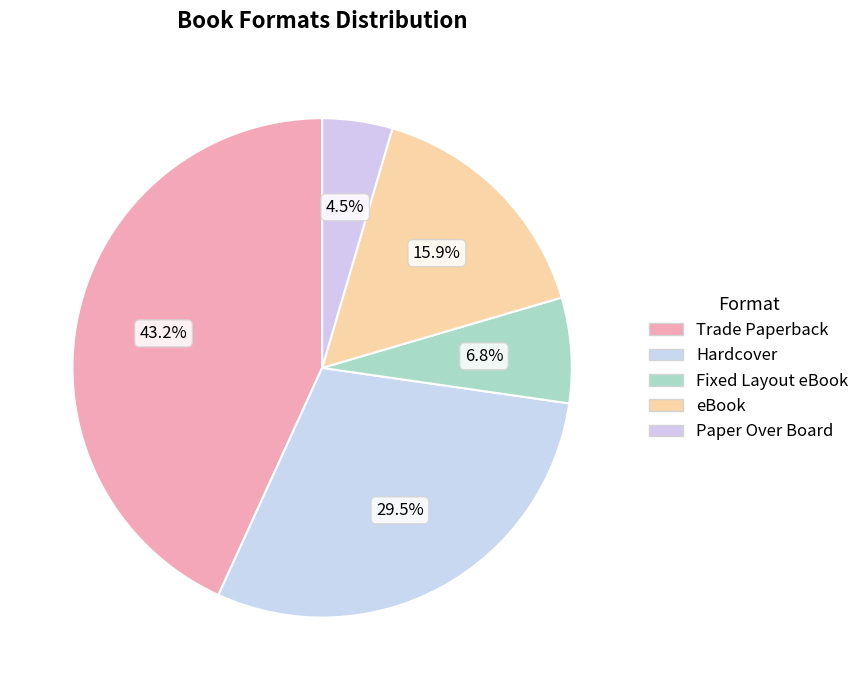

To the nearest percent, what is the difference between the Fixed Layout eBook and eBook slice percentages?

9%